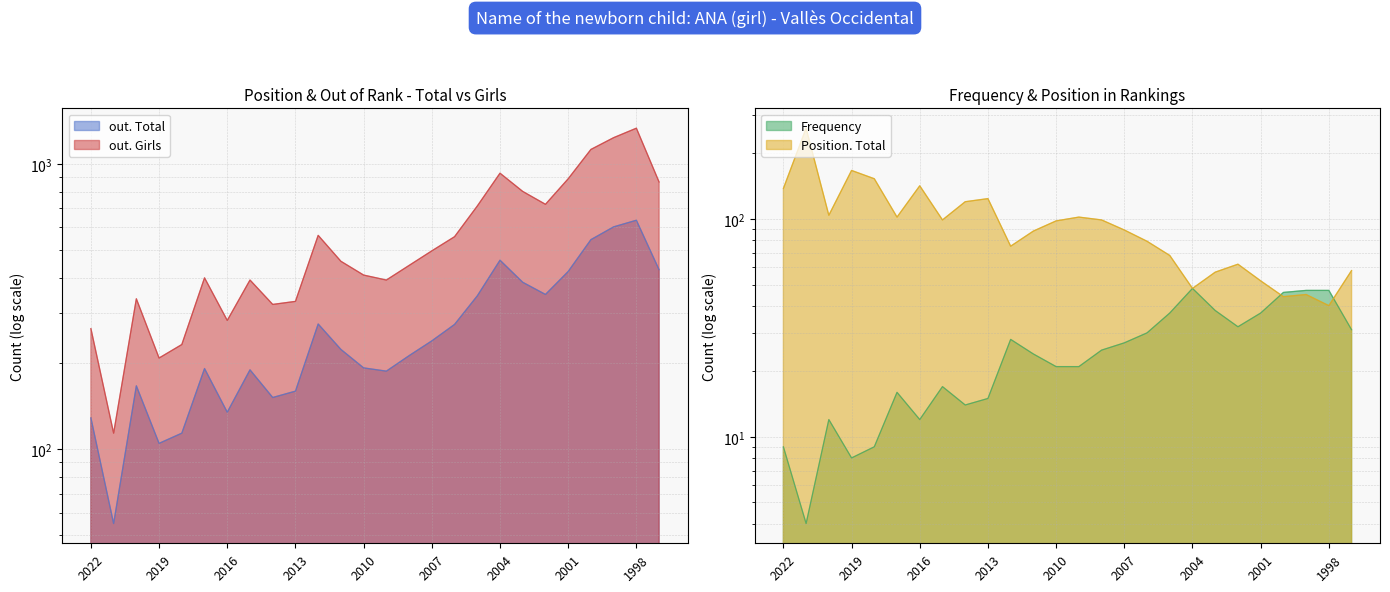

What is the difference between the maximum and second lowest values in the Position. Total series?

217